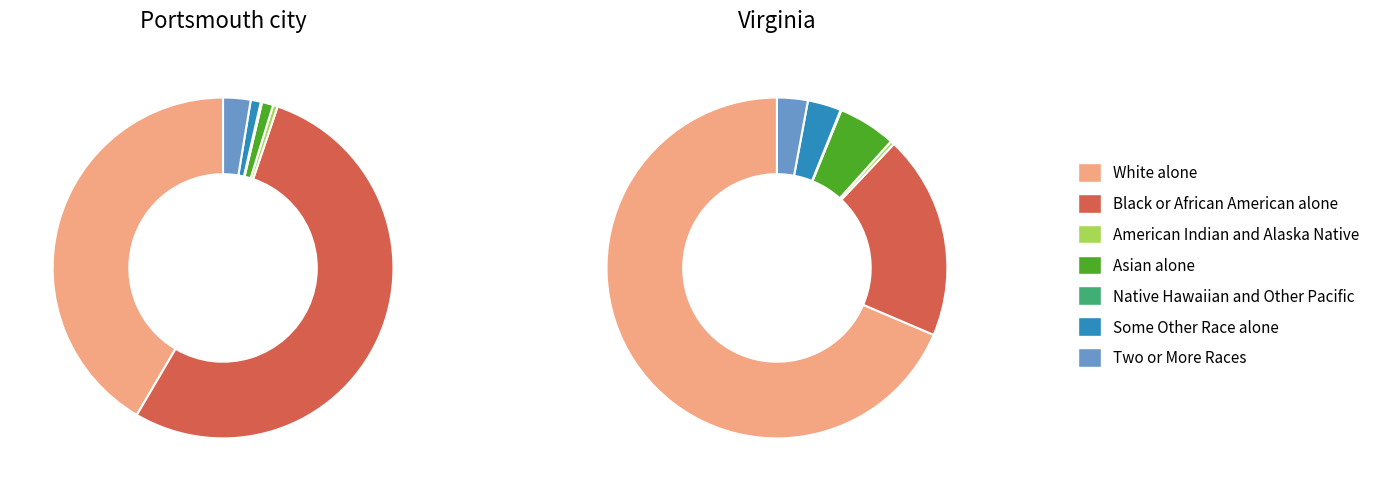

What is the largest slice in the pie chart?

White alone